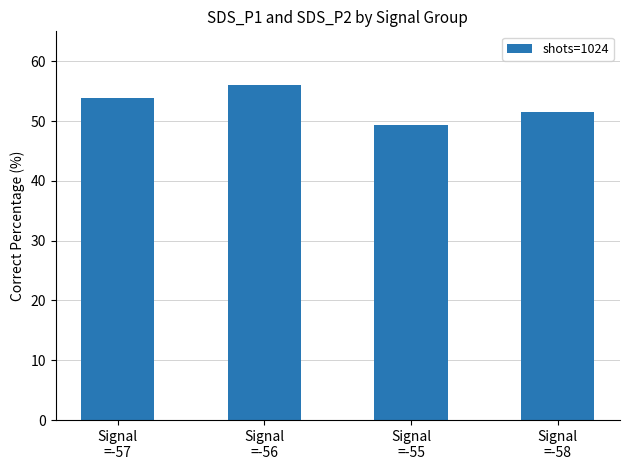

Reading left to right, what are all the values shown in this chart?

Signal
=-57=53.8	Signal
=-56=56.0	Signal
=-55=49.3	Signal
=-58=51.6